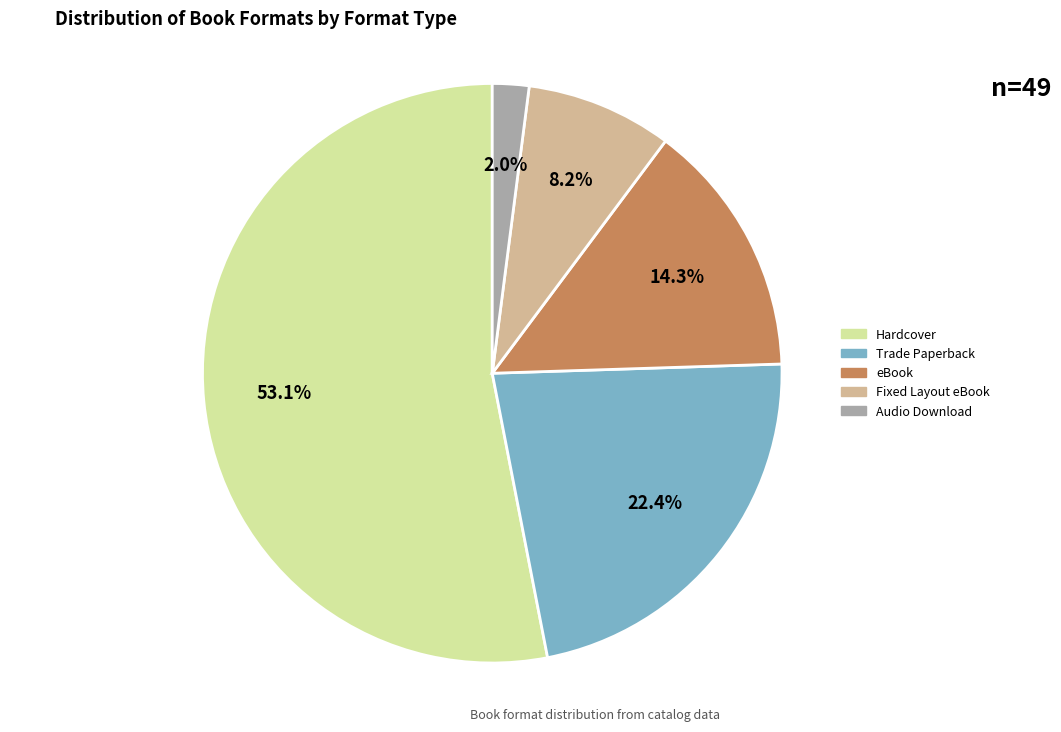

Is there any slice that represents more than half of the pie?

Yes